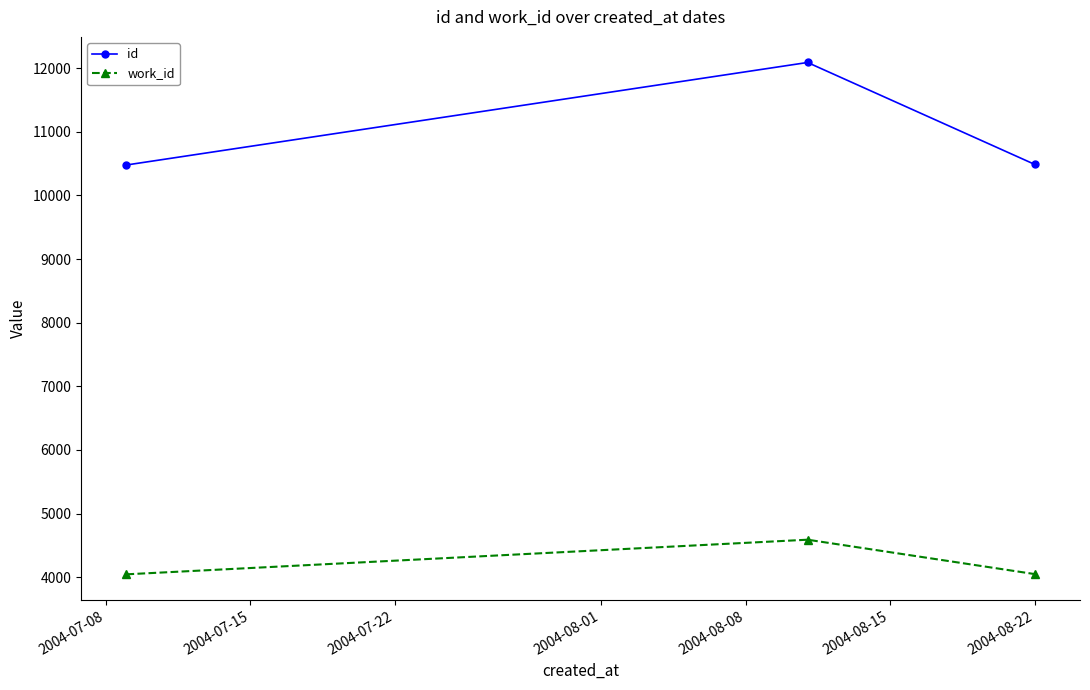

Rank the series by their average value, from lowest to highest.

work_id, id